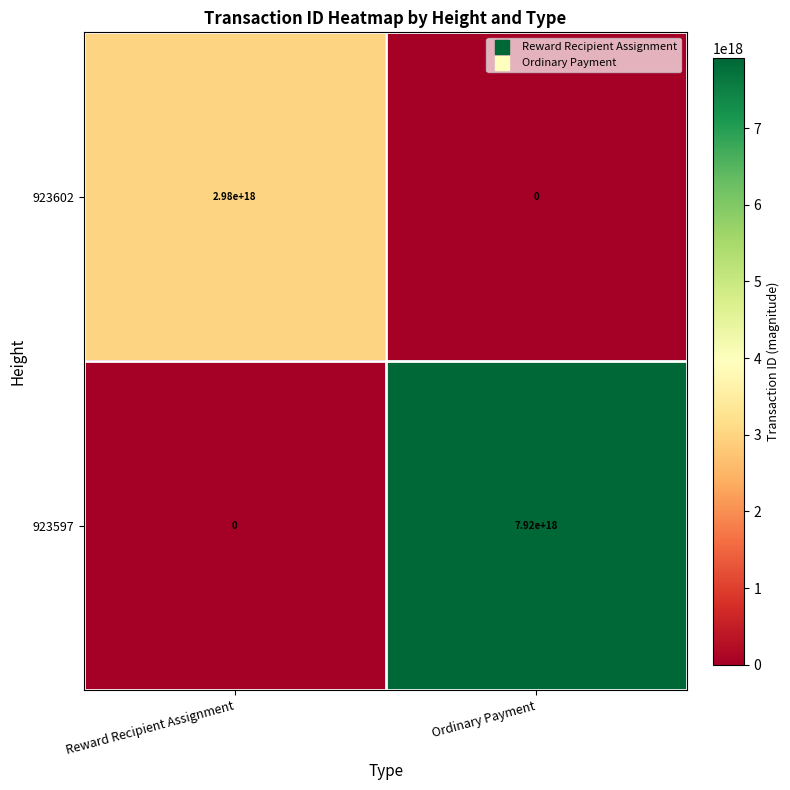

At which label is 923602 closest to 1490000000000000000?

Reward Recipient Assignment